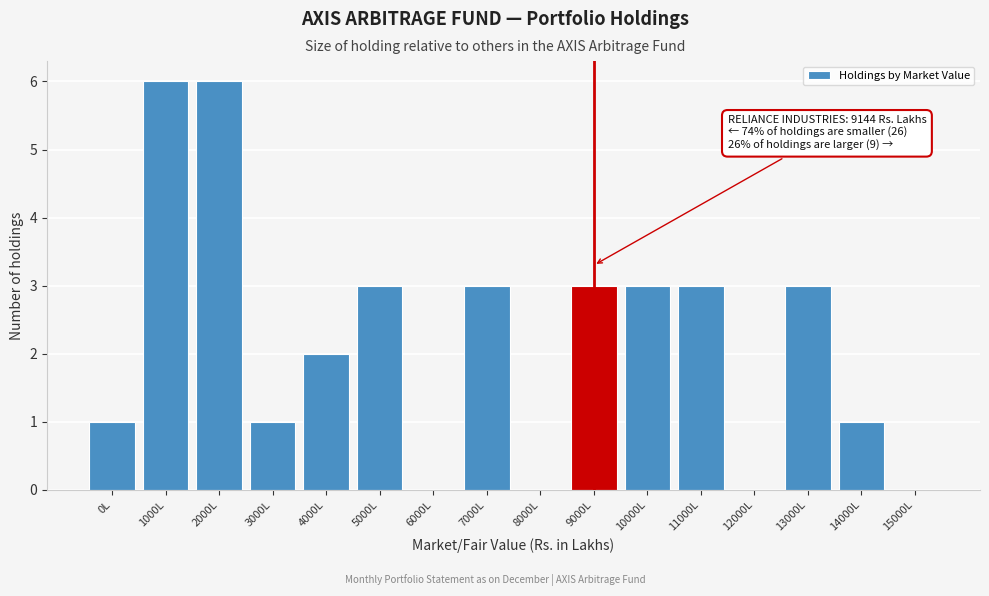

Reading left to right, transcribe all the data shown in this chart.

0L=1	1000L=6	2000L=6	3000L=1	4000L=2	5000L=3	6000L=0	7000L=3	8000L=0	9000L=3	10000L=3	11000L=3	12000L=0	13000L=3	14000L=1	15000L=0